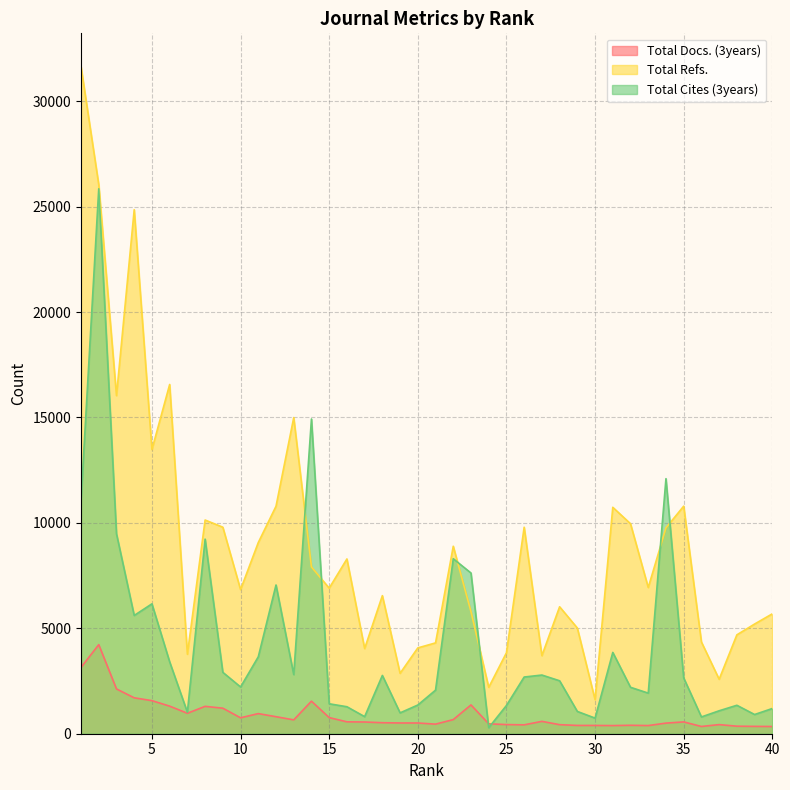

What is the value of the Total Docs. (3years) point at the 16th from the left?

564